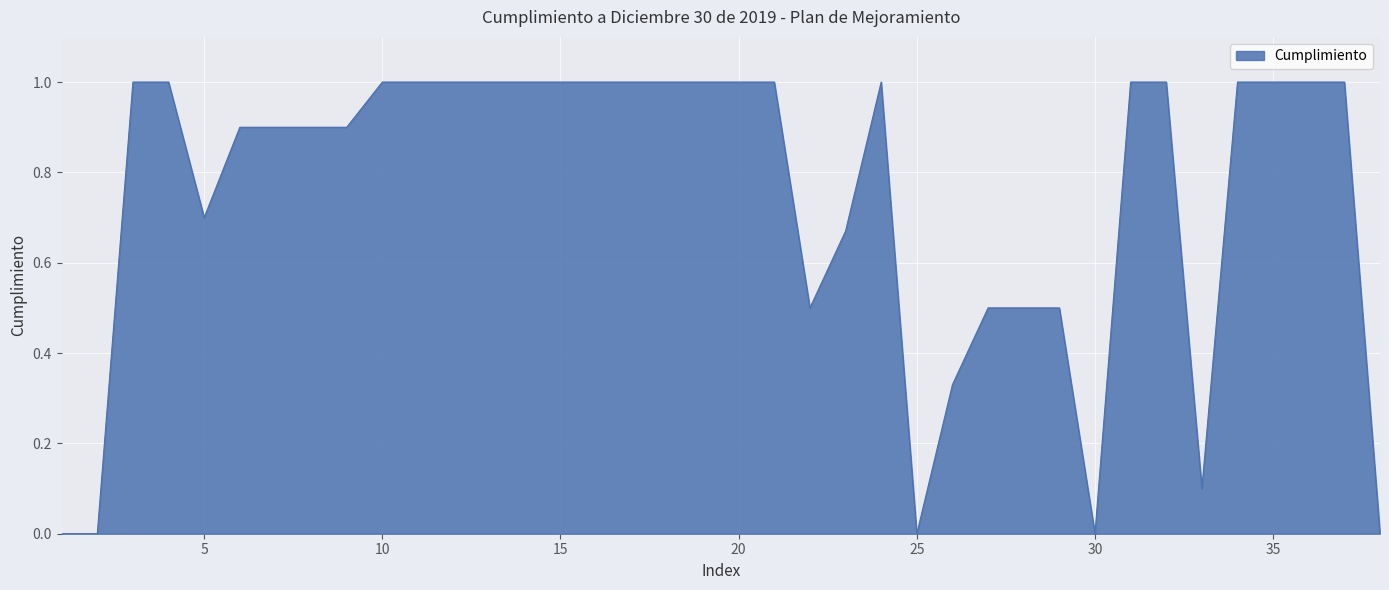

What is the maximum value shown in the chart?

1.0